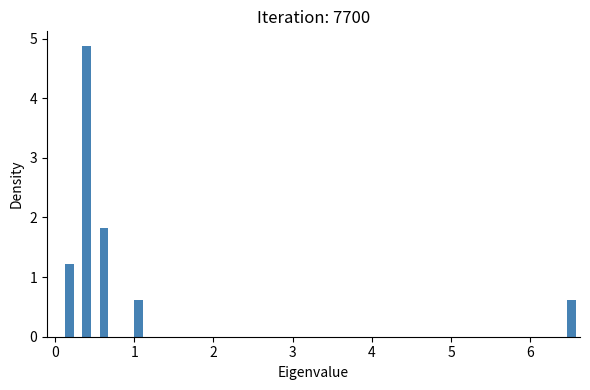

Around what value on the x-axis is the tallest bar? Give the approximate position of its centre, as read against the axis.

0.4